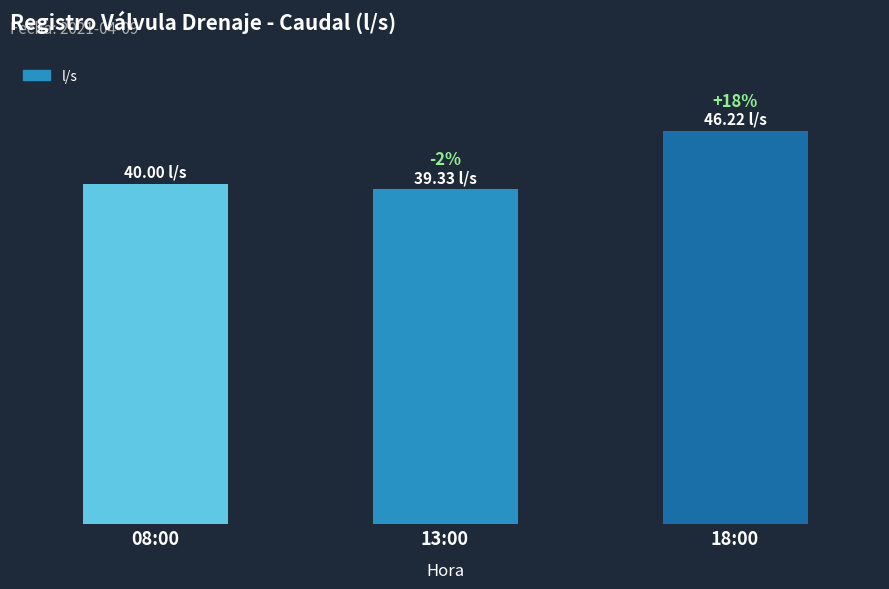

True or false: the data shows 64.1 at 08:00.

False